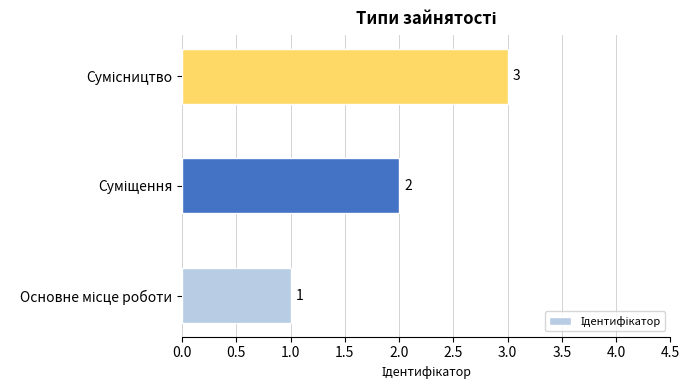

Count the values in the range 1 to 3.

3